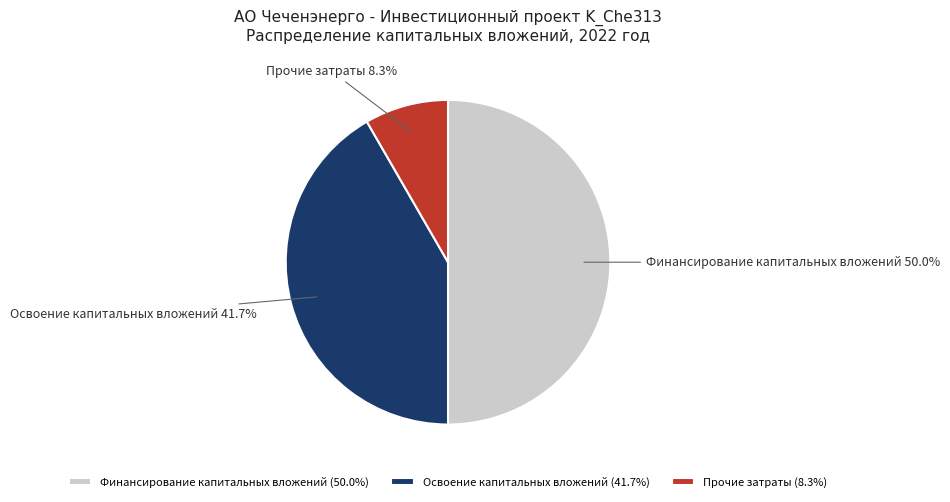

To the nearest percent, what portion does Прочие затраты represent?

8%